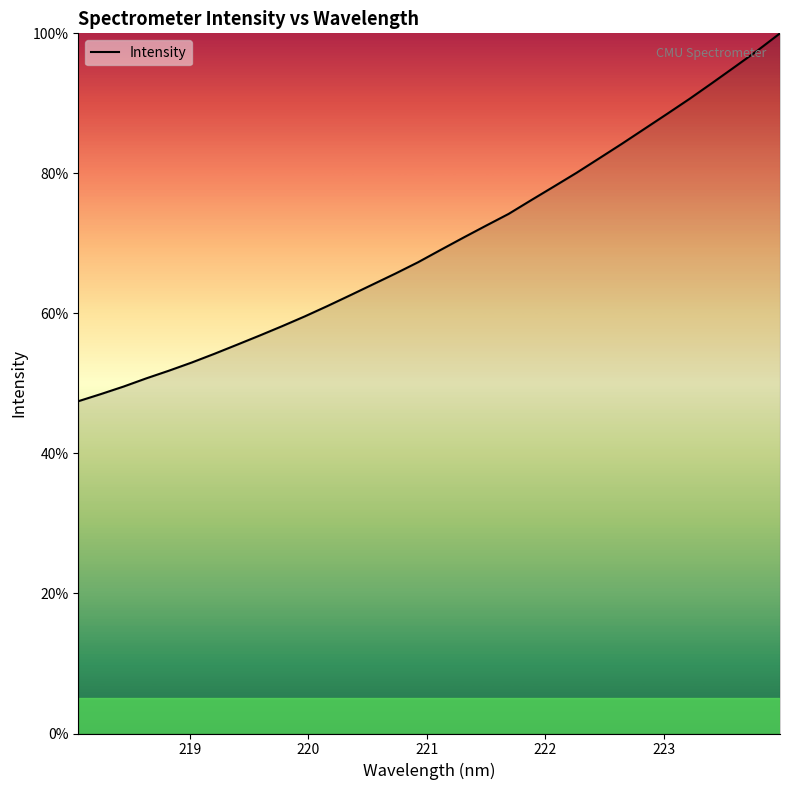

What is the minimum value shown in the chart?

47.5